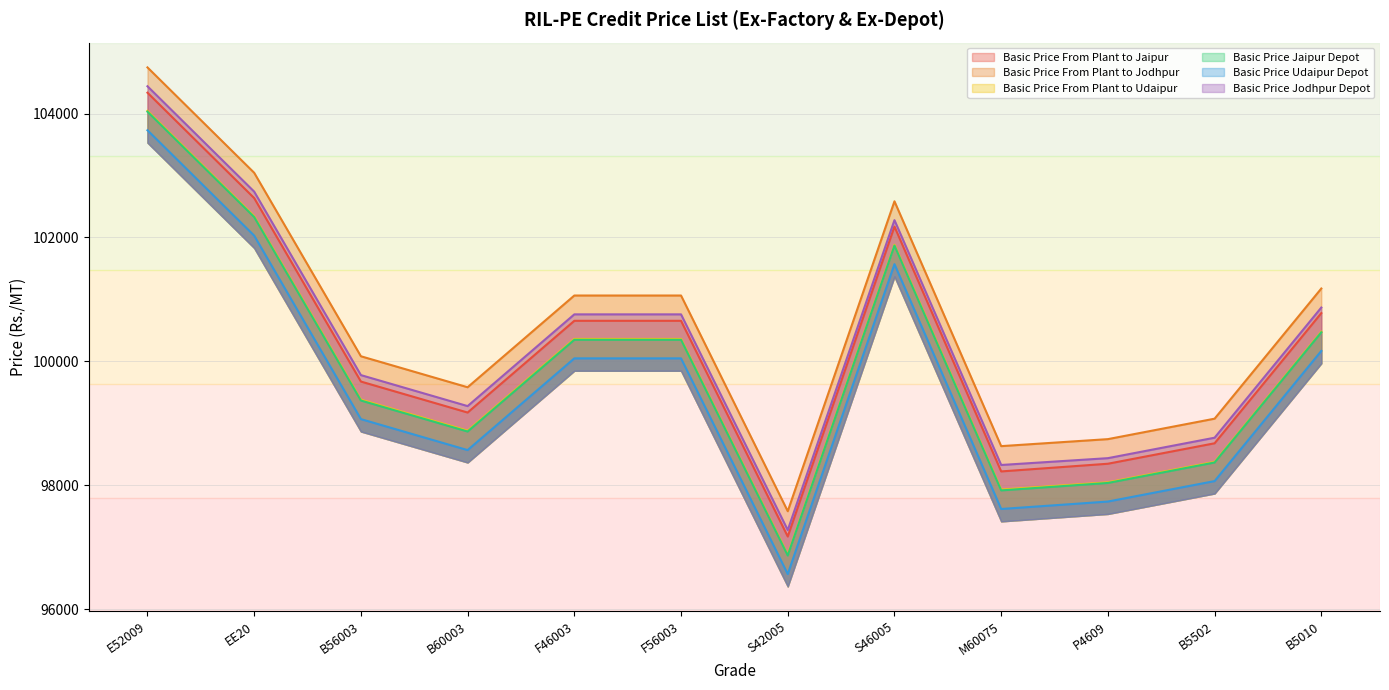

Which series has the largest total across all categories?

Basic Price From Plant to Jodhpur